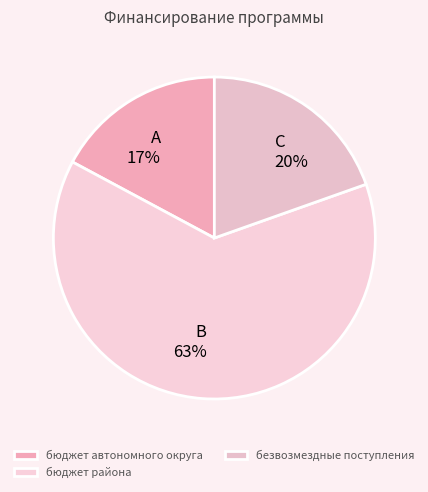

What percentage is the бюджет автономного округа slice, to the nearest percent?

17%